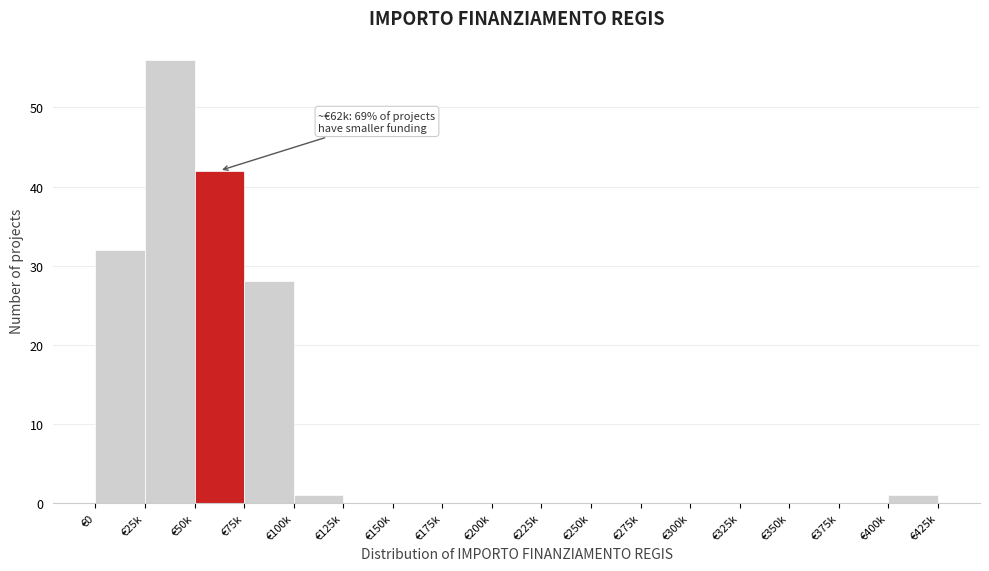

Reading left to right, list all the values displayed in this chart.

€0=32	€25k=56	€50k=42	€75k=28	€100k=1	€125k=0	€150k=0	€175k=0	€200k=0	€225k=0	€250k=0	€275k=0	€300k=0	€325k=0	€350k=0	€375k=0	€400k=1